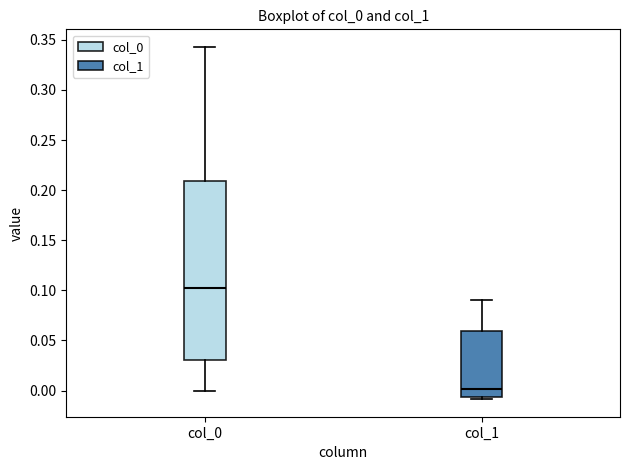

Which box is the tallest, from its lower edge to its upper edge?

col_0